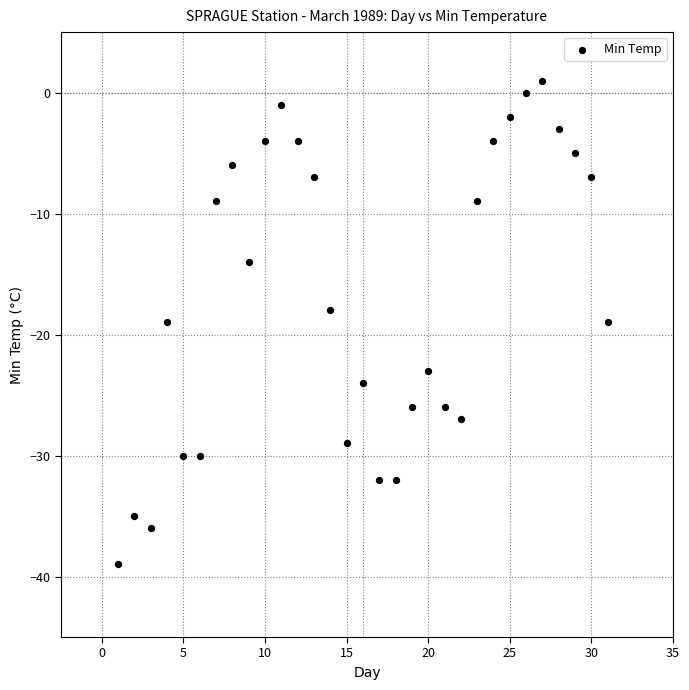

What is the range of X values (max minus min)?

30